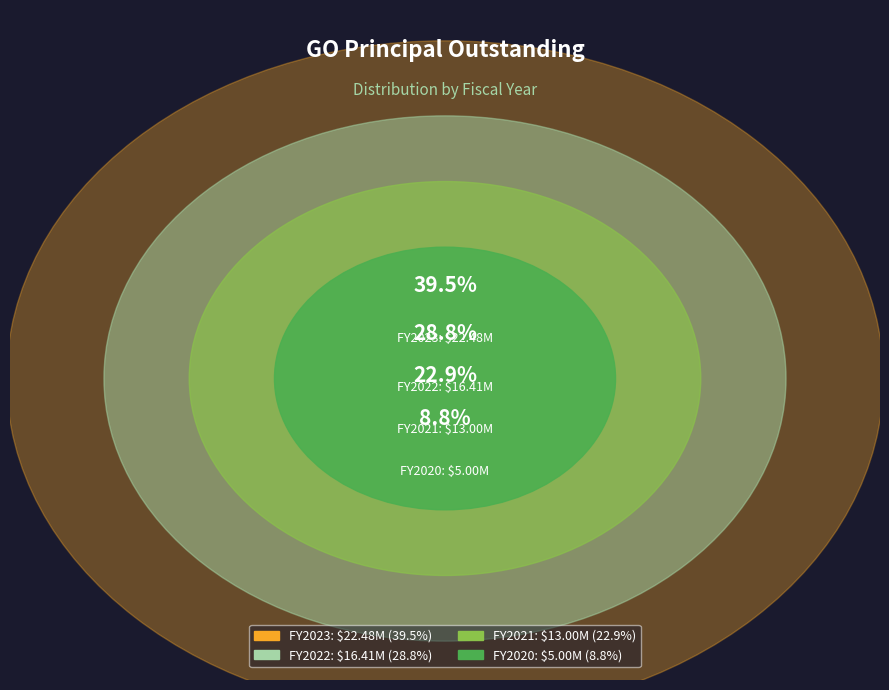

Which has a higher value, 2022 or 2021?

2022